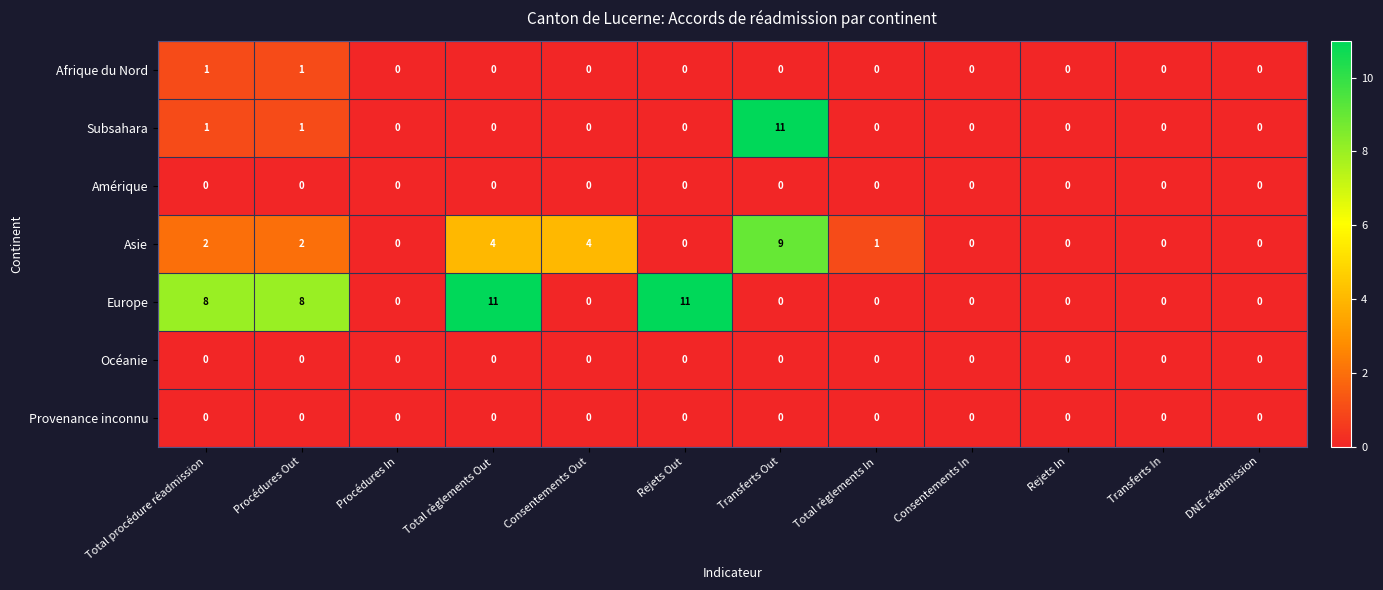

Is it true that Asie equals 4 at Total règlements Out?

True